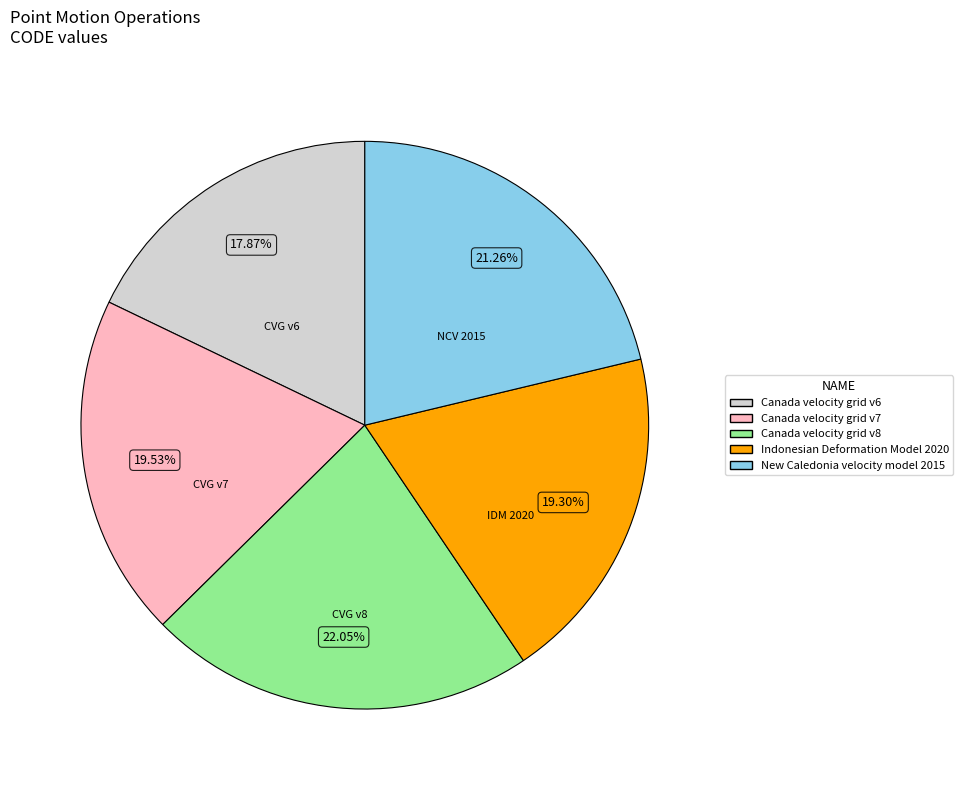

How many segments does this pie chart have?

5